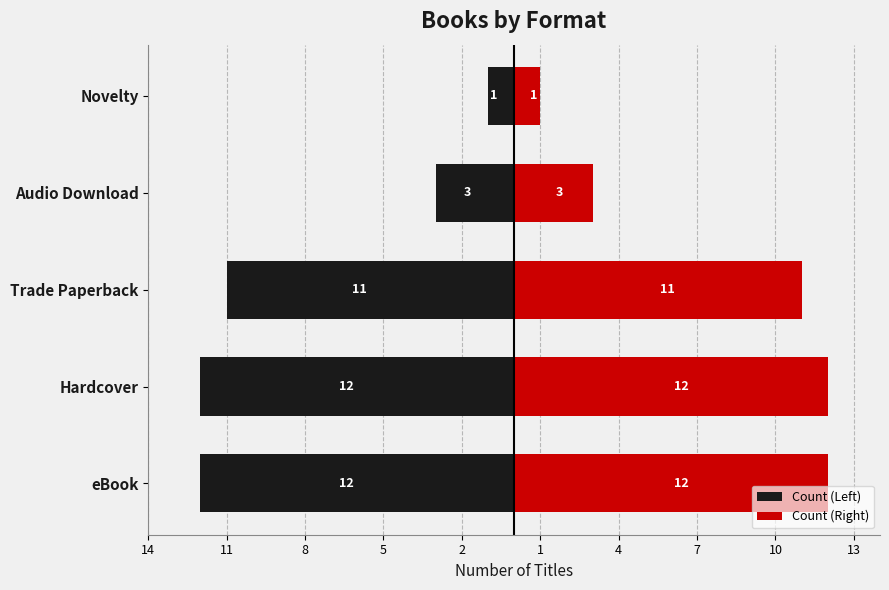

Between Trade Paperback and Hardcover, which is larger?

Trade Paperback